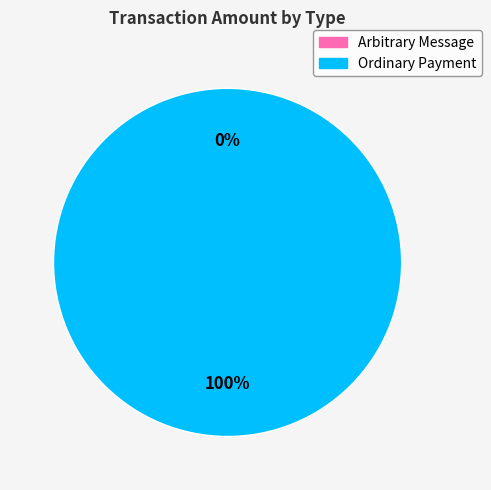

Which slice is the largest?

Ordinary Payment